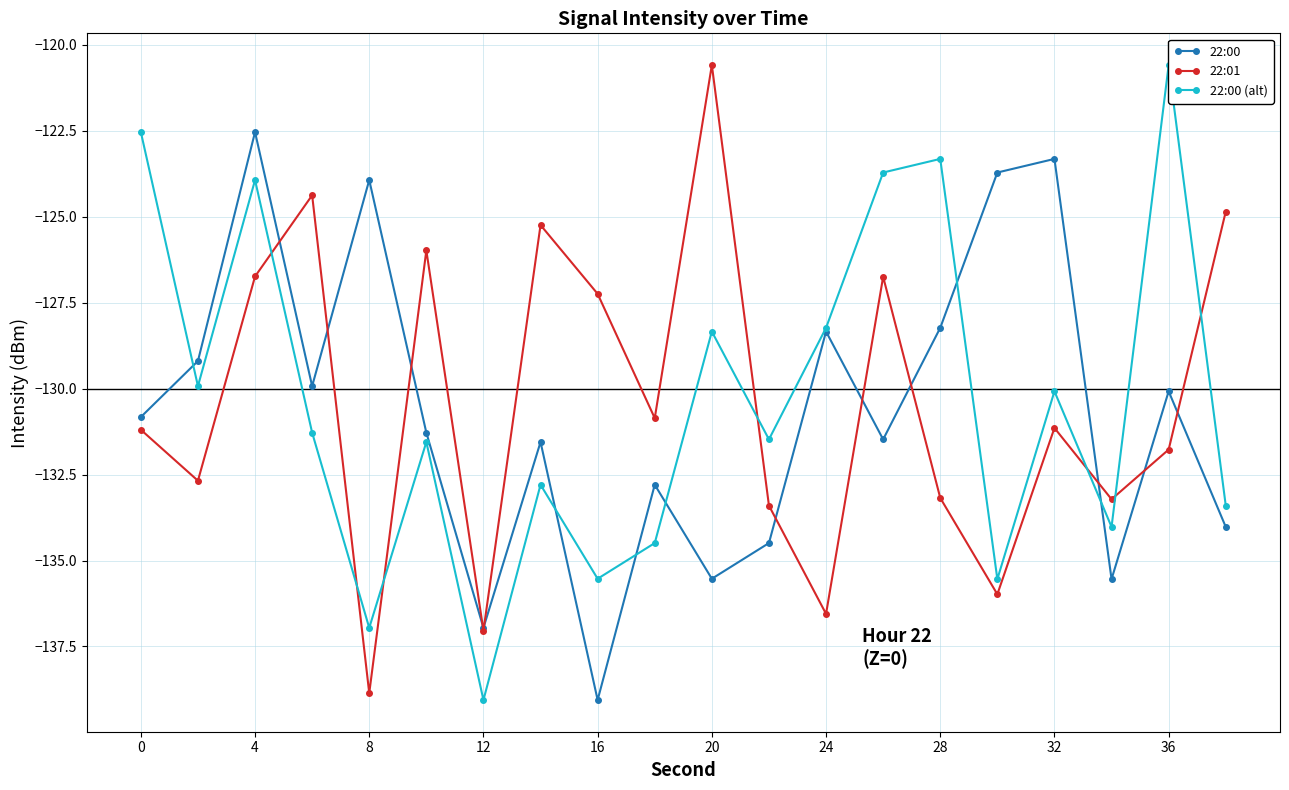

Which series ends up on top after the final intersection of 22:00 (alt) and 22:01?

22:01